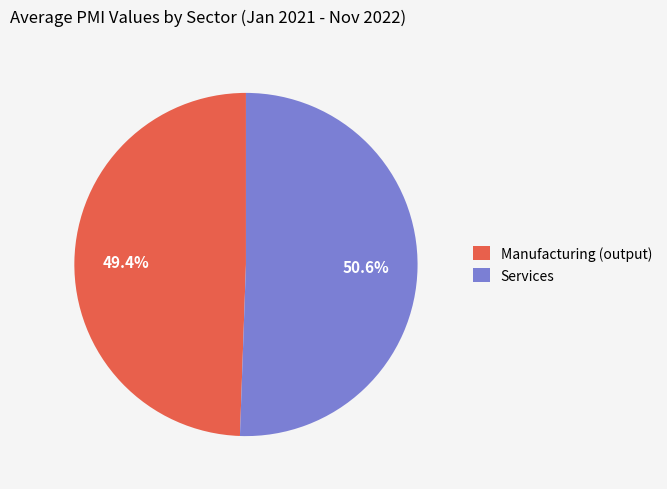

Rank the categories by value from highest to lowest.

Services, Manufacturing (output)